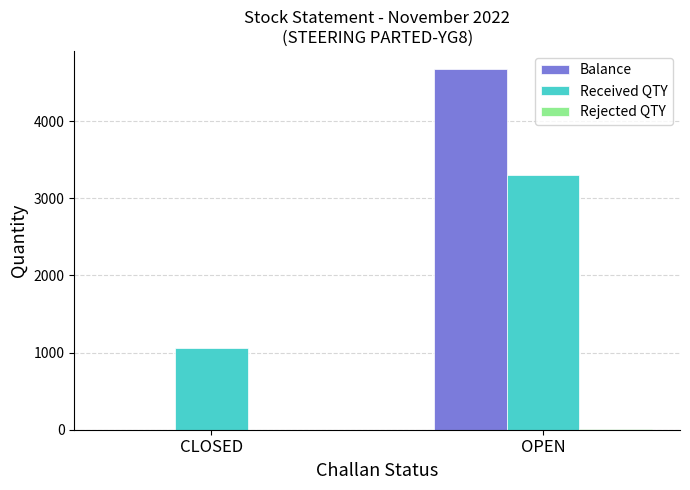

At which category does the chart reach its peak across all series?

OPEN